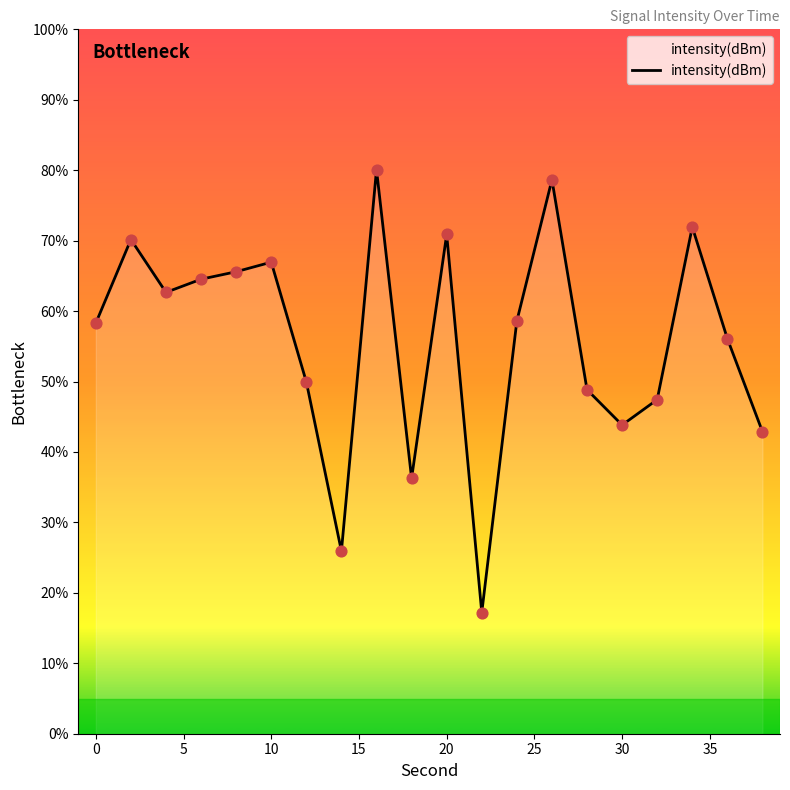

What is the difference between the maximum and minimum values?

62.9